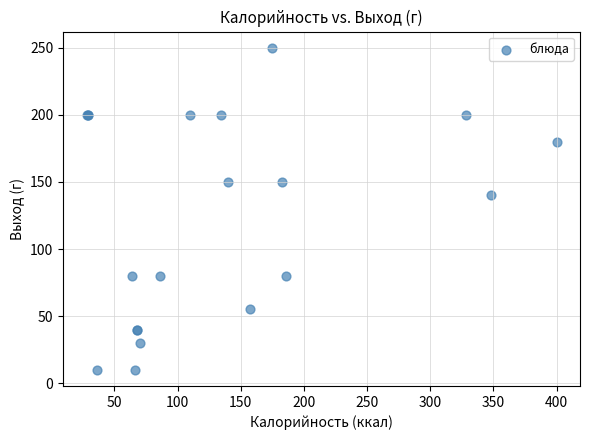

What Y value in the scatter plot is closest to 130?

140